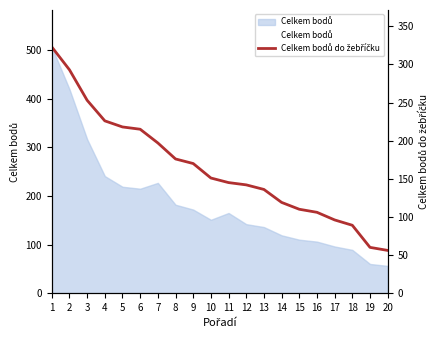

True or false: there are more than 0 points higher than both neighbors.

False